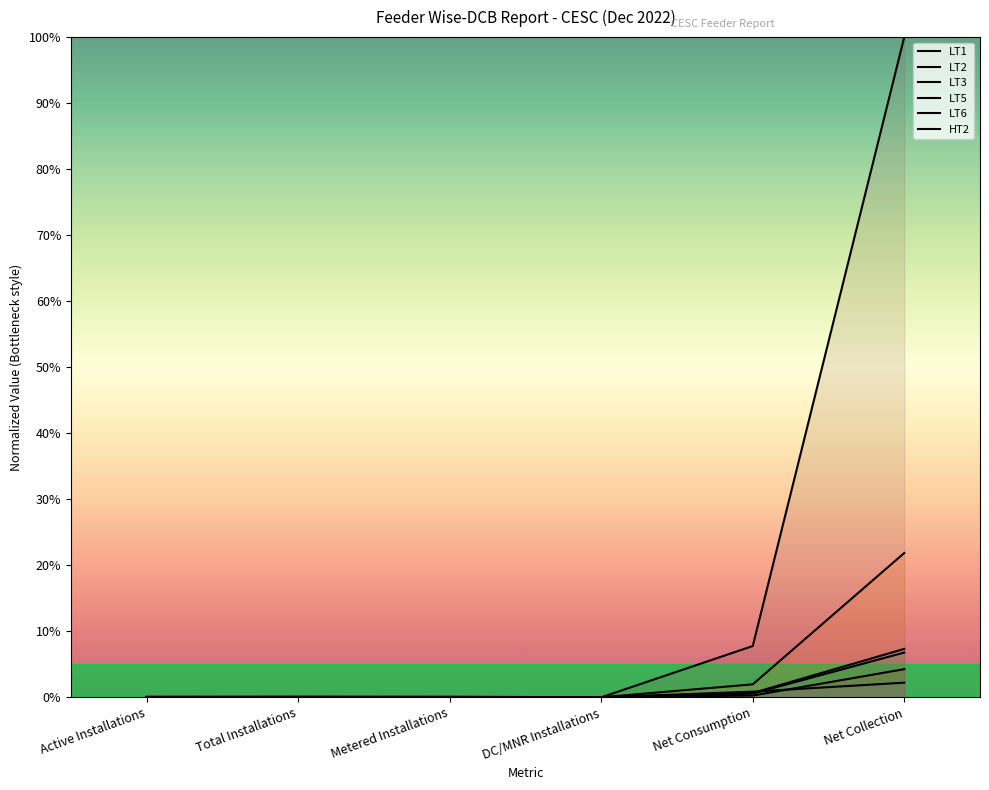

At which category is the sum across all series the highest?

Net Collection